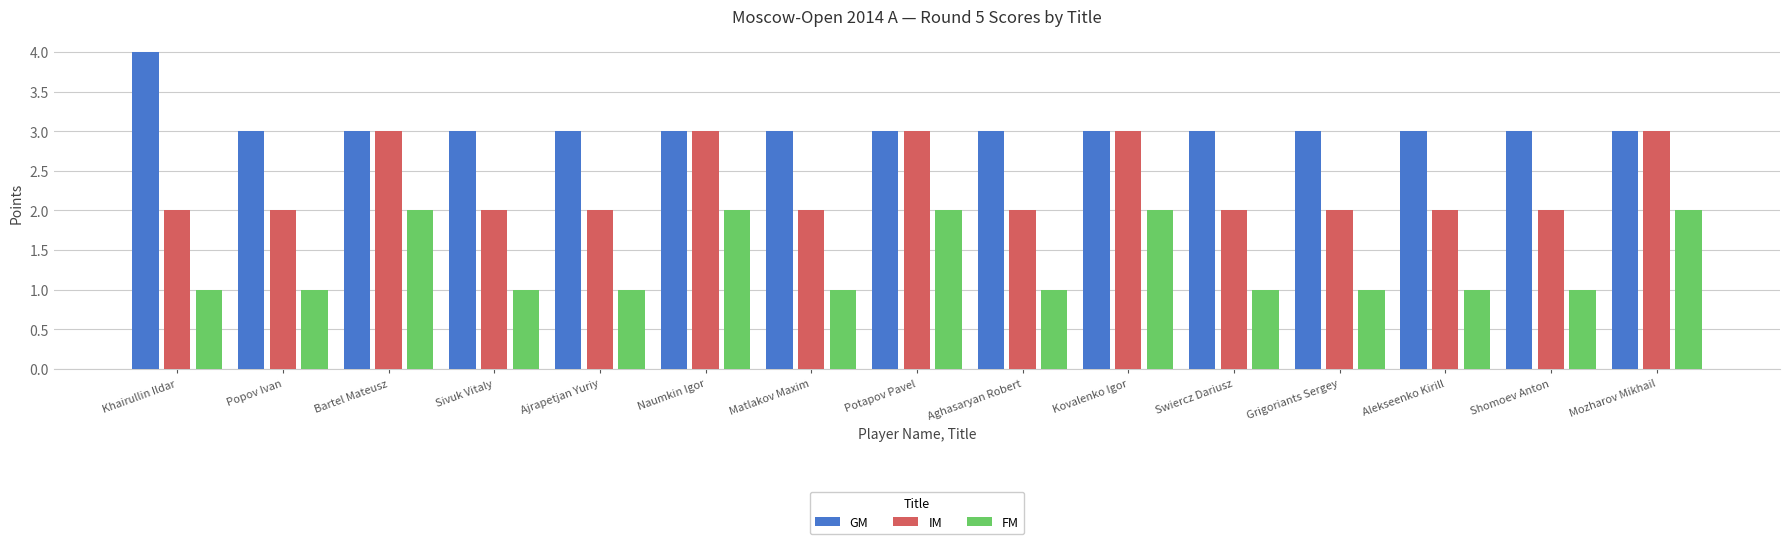

What value does the GM series have at Grigoriants Sergey?

3